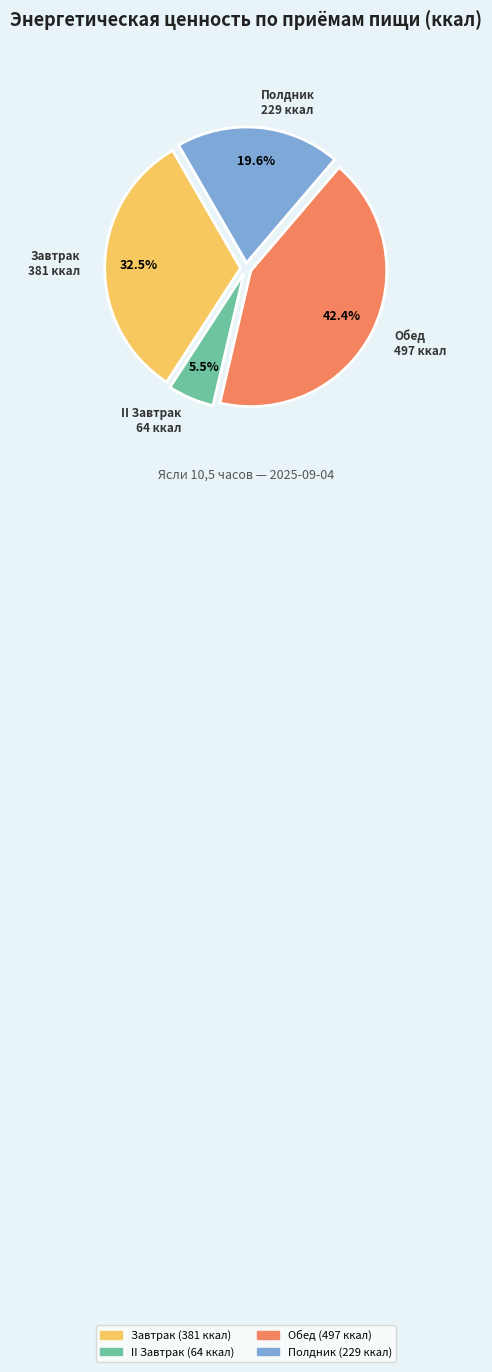

To the nearest percent, what is the difference between the largest and smallest slice percentages?

37%